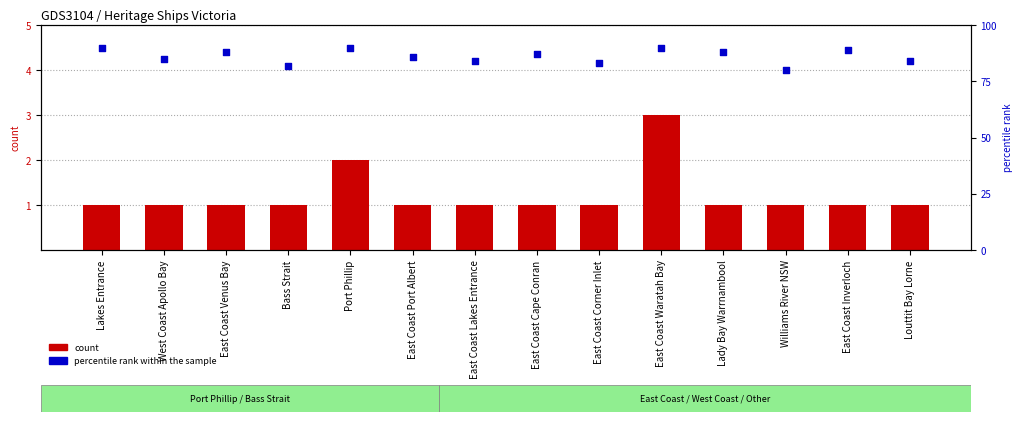

At which category is the sum across all series the highest?

East Coast Waratah Bay